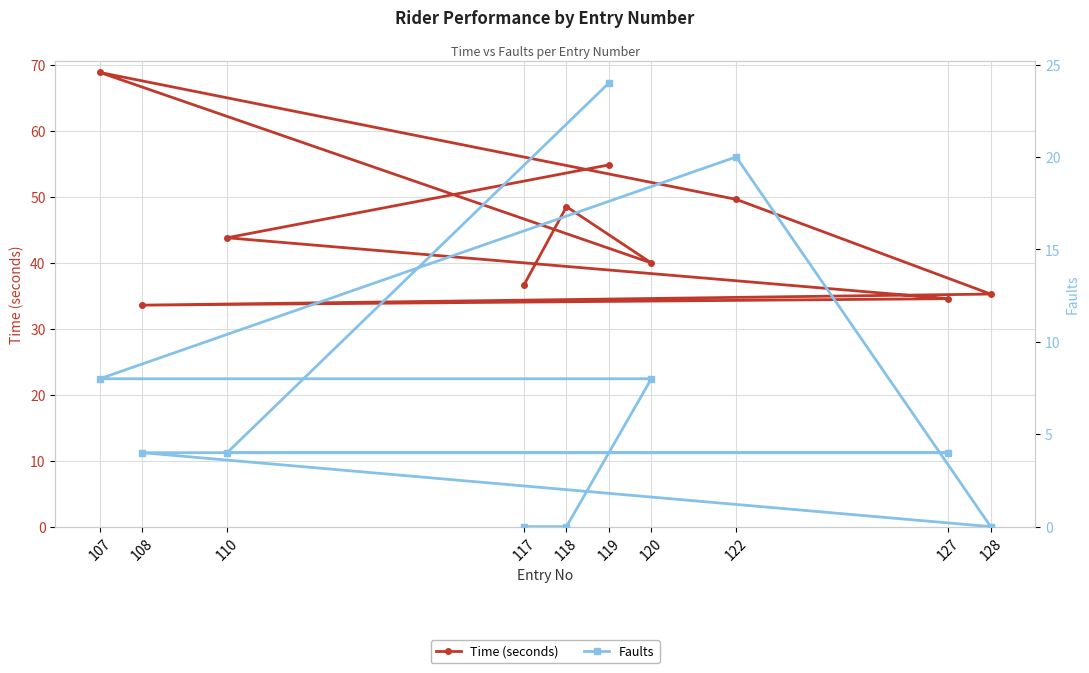

List the series in order of their overall mean, lowest first.

Faults, Time (seconds)